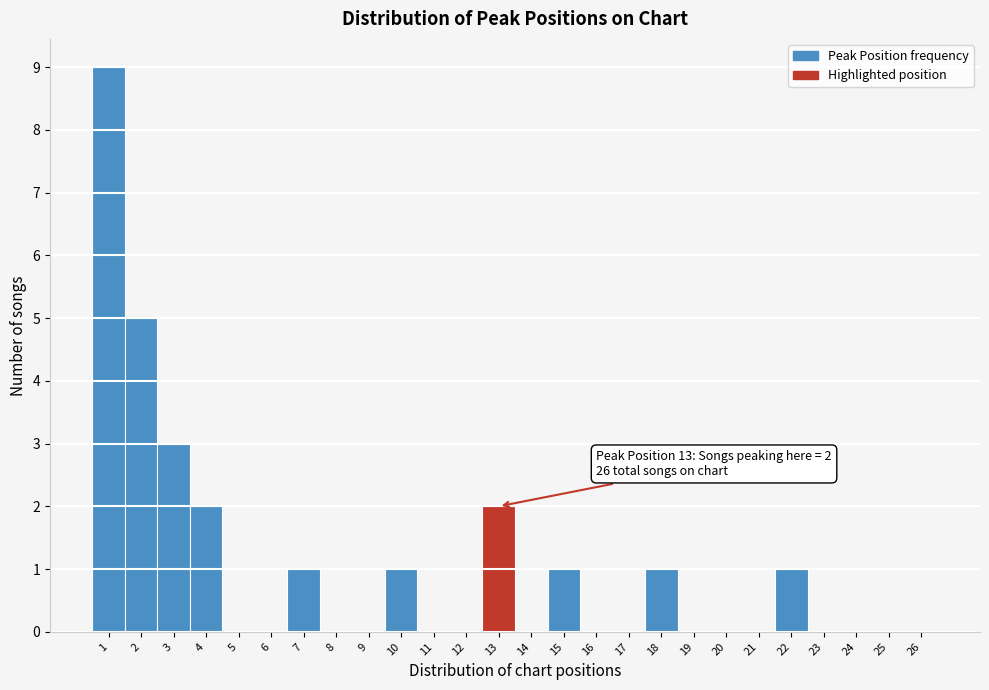

Over which range of the x-axis is the bar tallest?

0.5 to 1.5